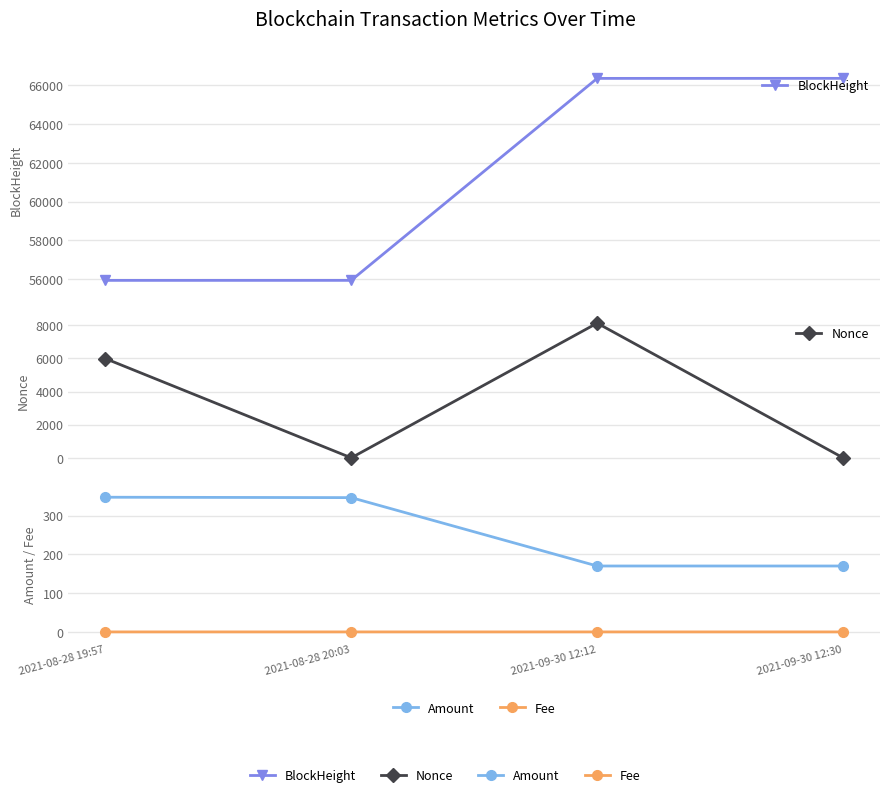

Reading left to right, what are all the values shown in this chart?

BlockHeight: 55933.0	55934.0	66358.0	66360.0
Nonce: 5992.0	0.0	8130.0	1.0
Amount: 347.2	346.2	169.9	169.9
Fee: 0.0	0.0	0.0	0.0